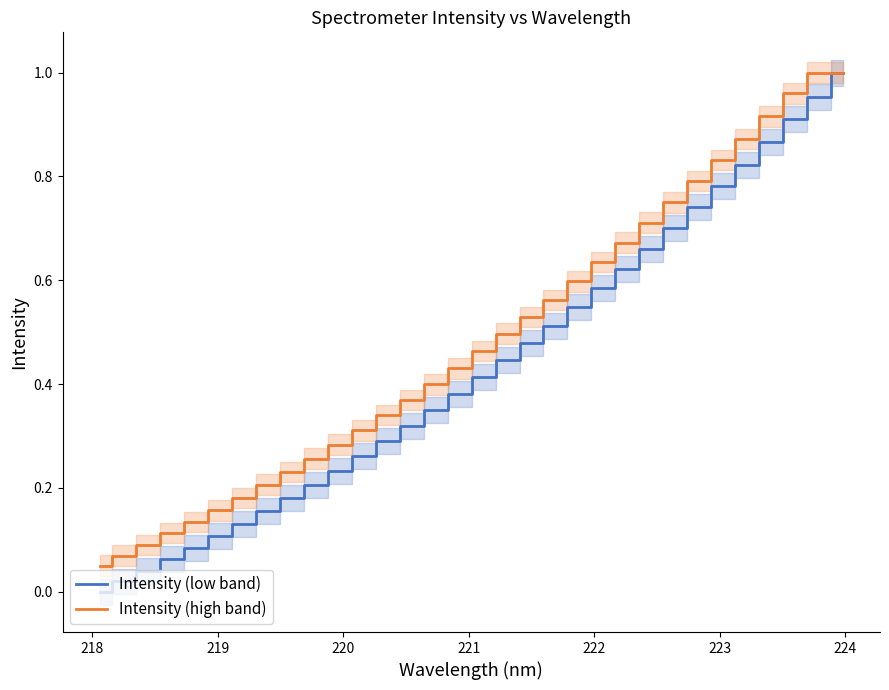

What is the label of the 31st point from the right?

218